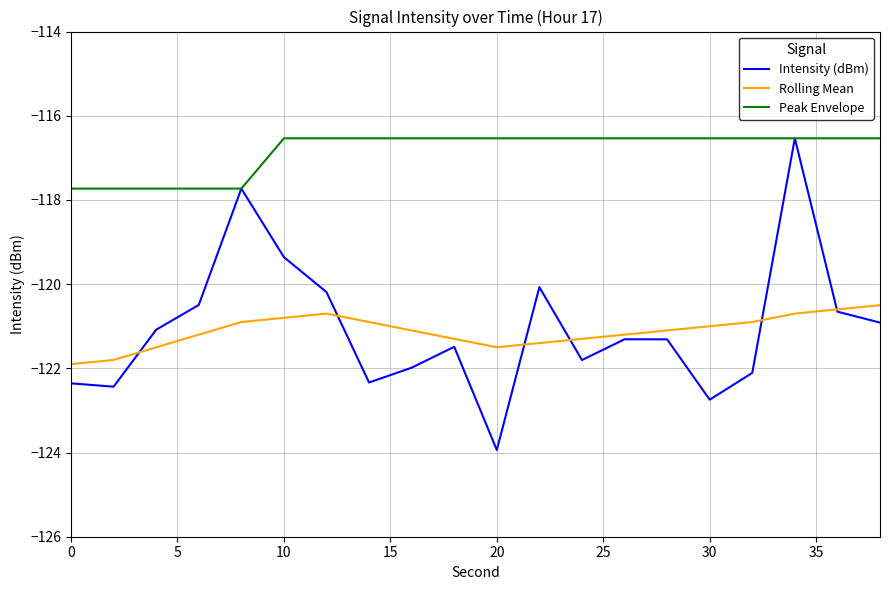

Which series has the largest total across all categories?

Peak Envelope